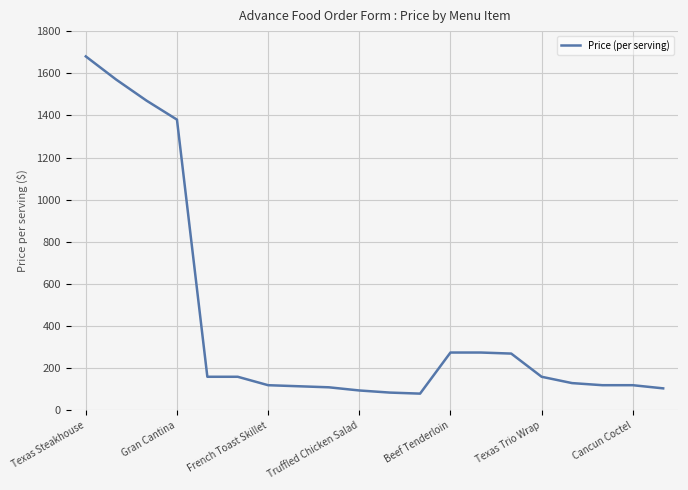

What is the greatest value displayed?

1680